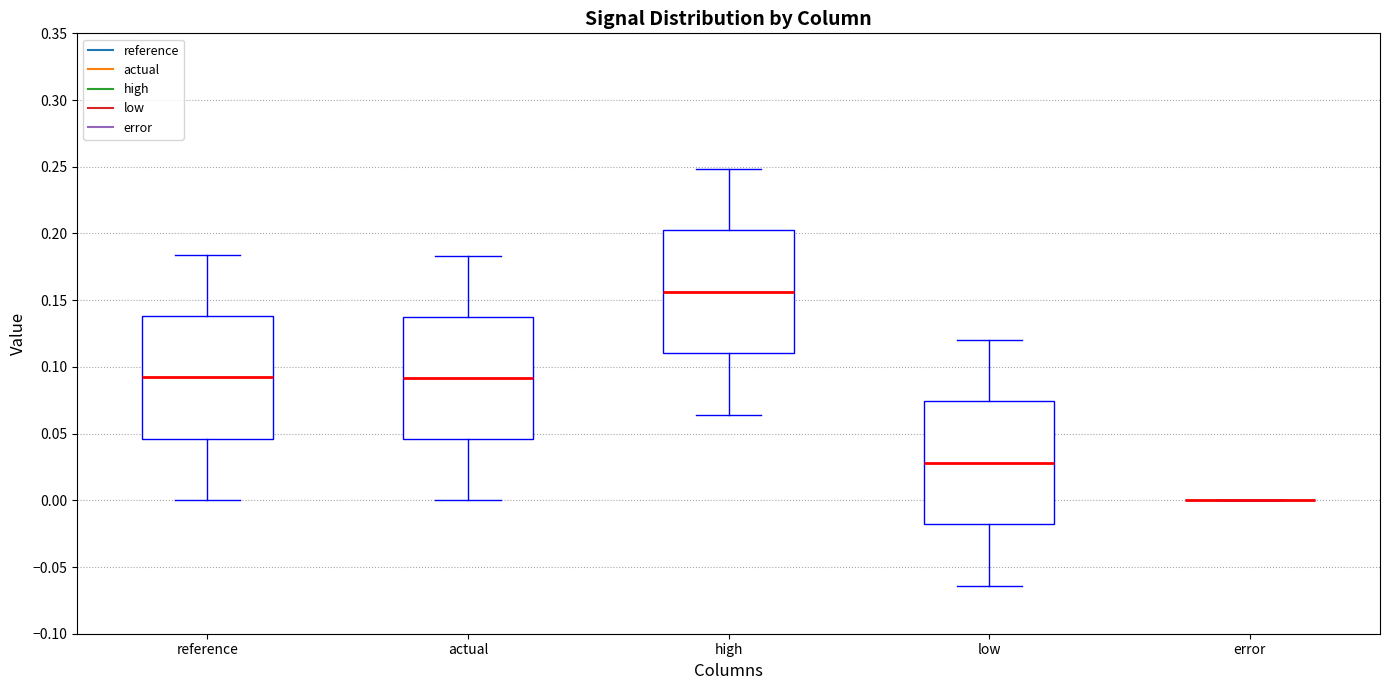

Where is the lower edge of the box for reference on the y-axis? The values are not printed on the chart, so give them approximately, as read against the axis.

0.045